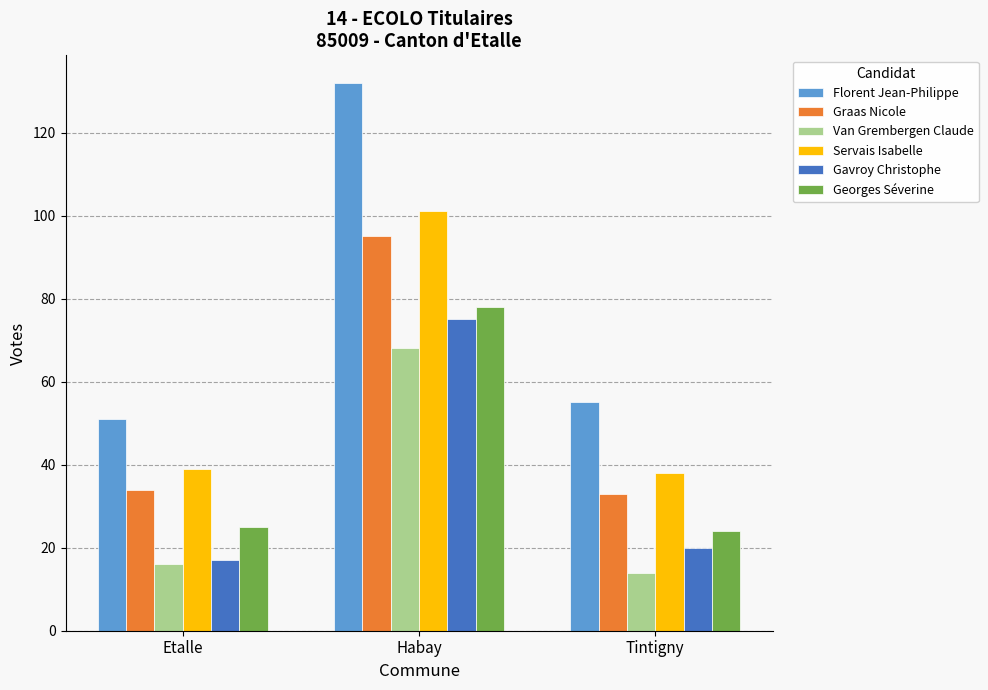

Count the number of data series in this chart.

6